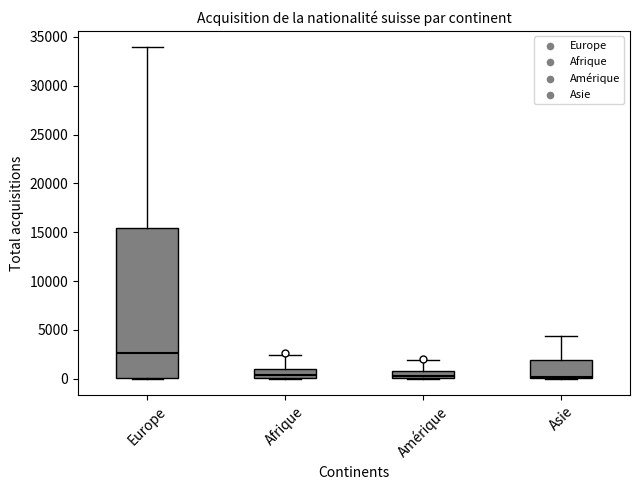

Where is the lower edge of the box for Europe on the y-axis? The values are not printed on the chart, so give them approximately, as read against the axis.

0